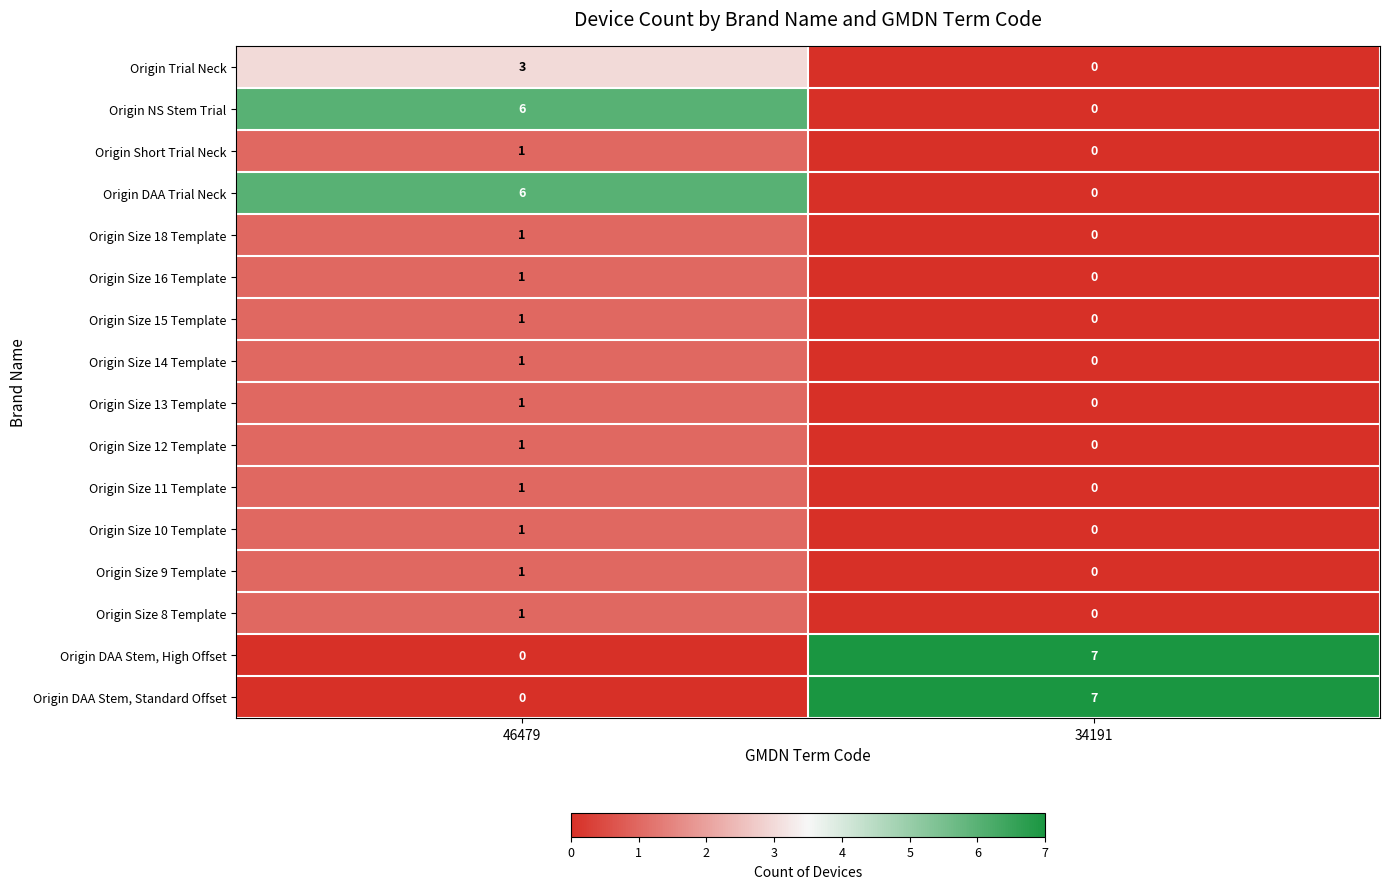

At which category is the sum across all series the highest?

46479